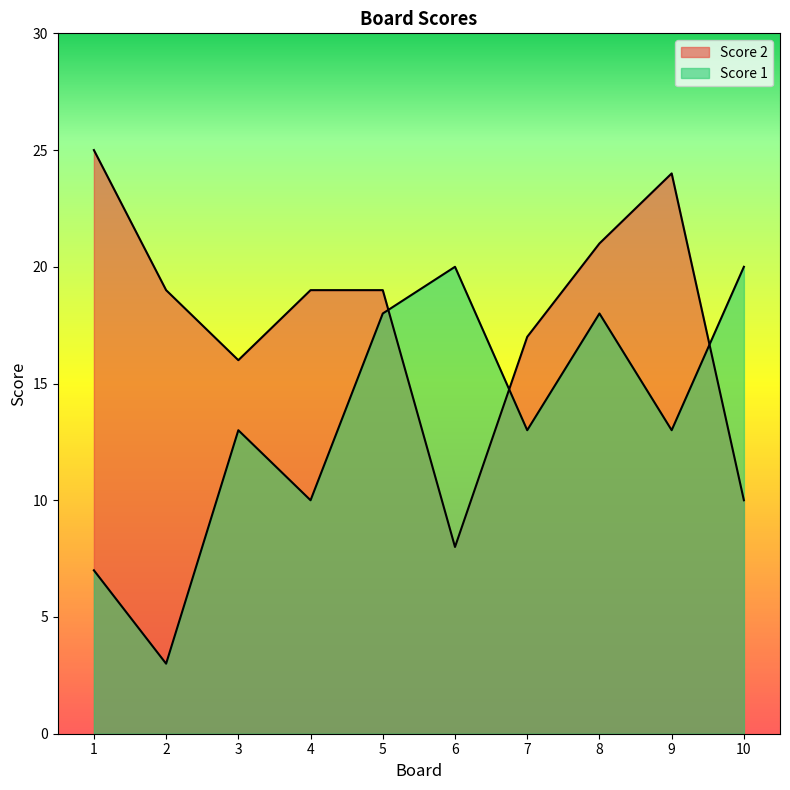

What is the value of the Score 1 point at the 3rd from the left?

13